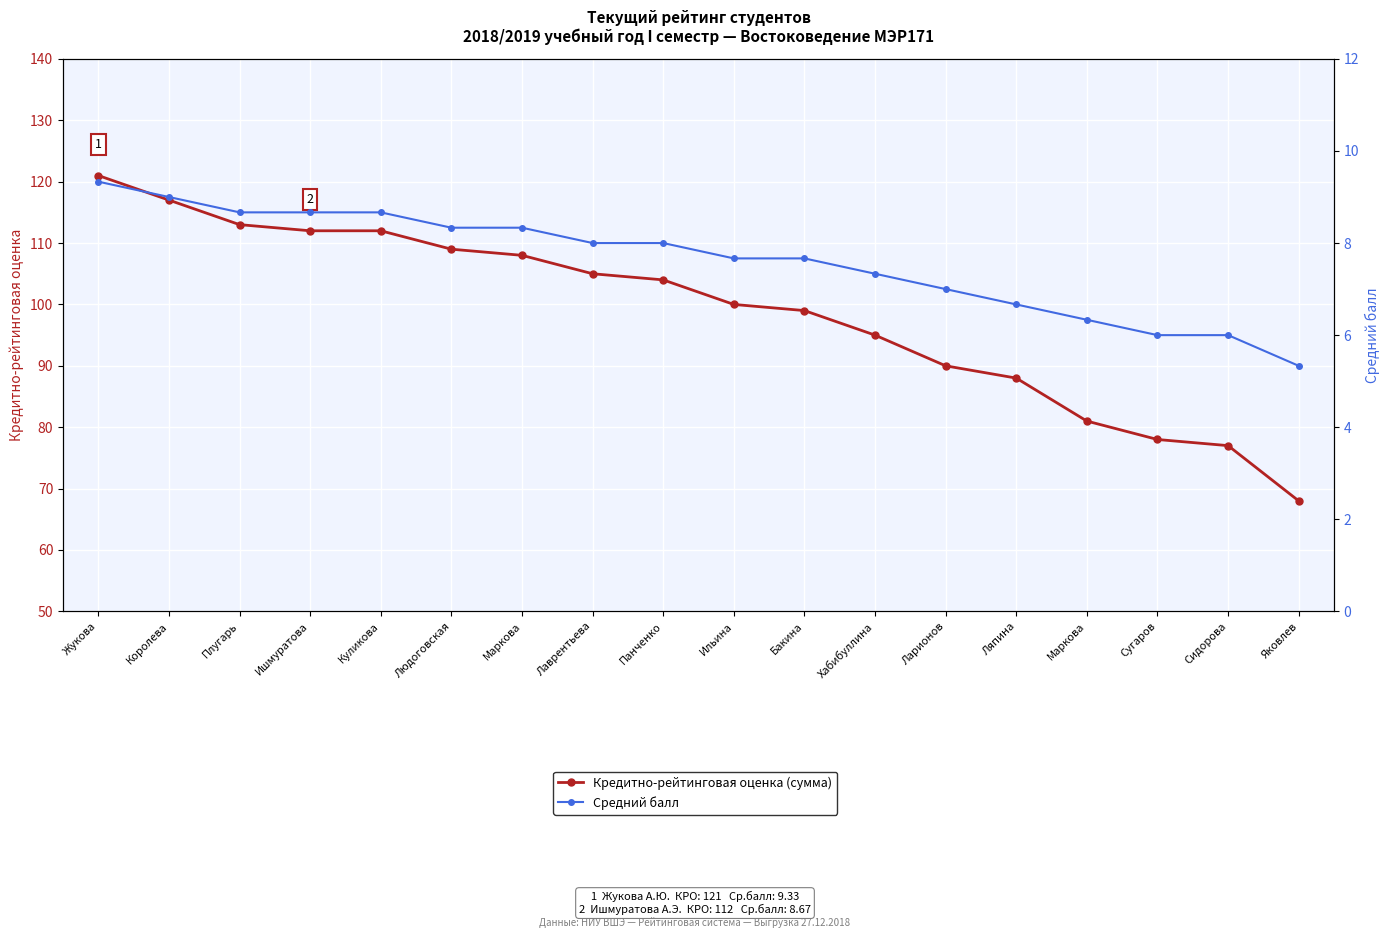

At Панченко, list the series in order from smallest to largest.

Средний балл, Кредитно-рейтинговая оценка